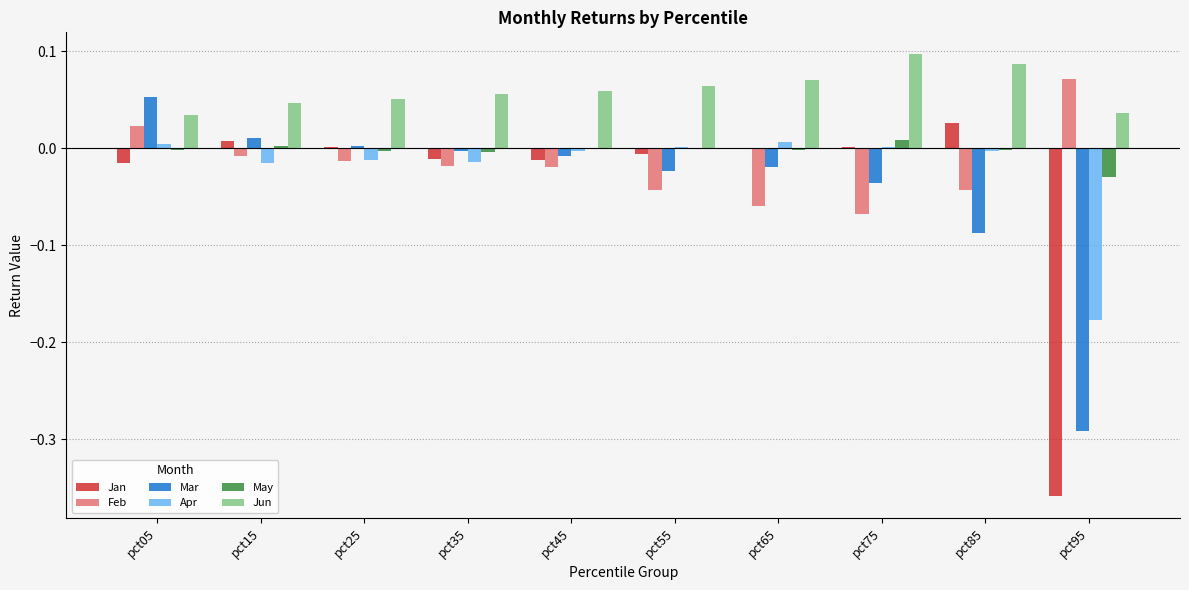

The value of May at pct75 is 0.0. True or false?

True